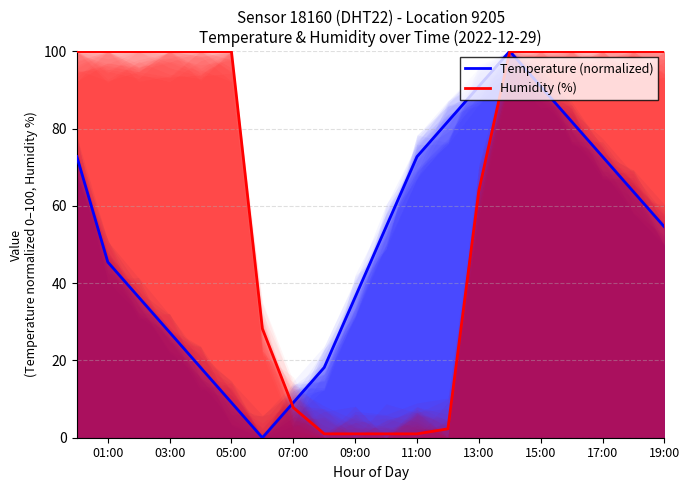

How many lines are shown in the chart?

2